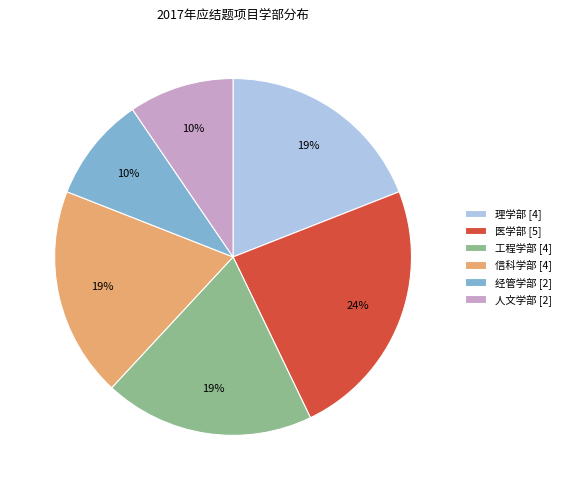

Do 人文学部 [2] and 工程学部 [4] together represent more than half of the pie?

No